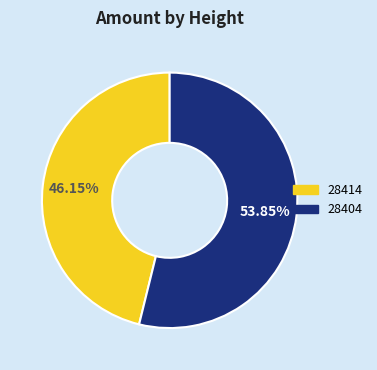

Rank the categories by value from lowest to highest.

28414, 28404